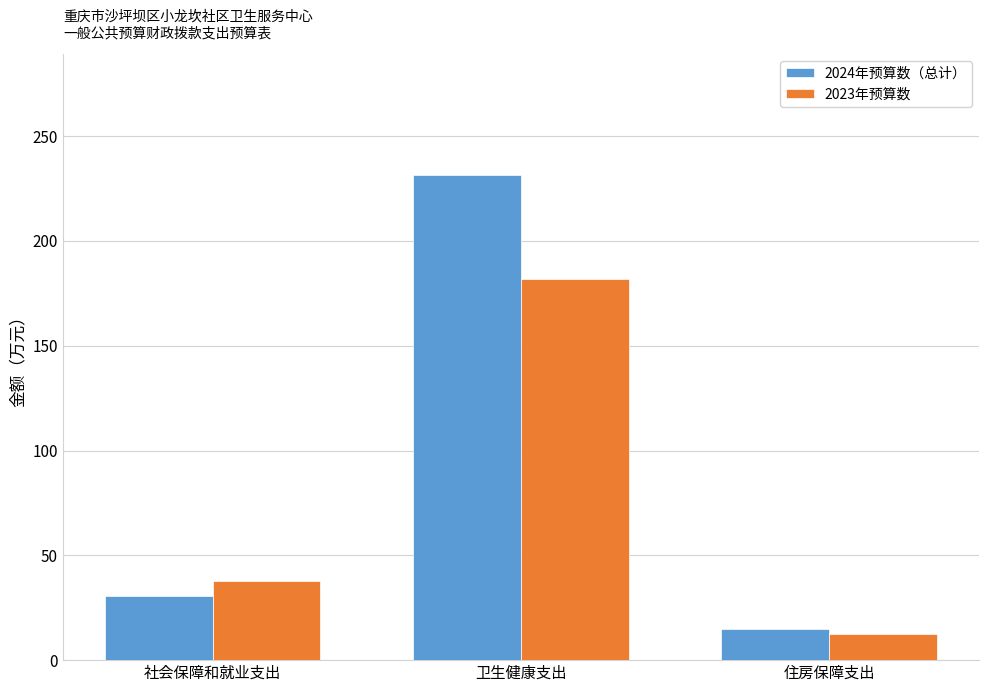

Where does the 2024年预算数（总计） series first go above 30?

社会保障和就业支出